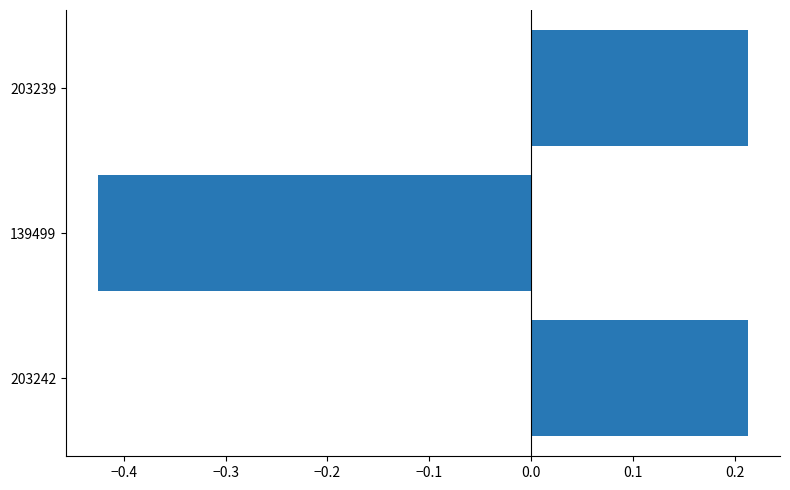

Between 203239 and 139499, which is larger?

203239